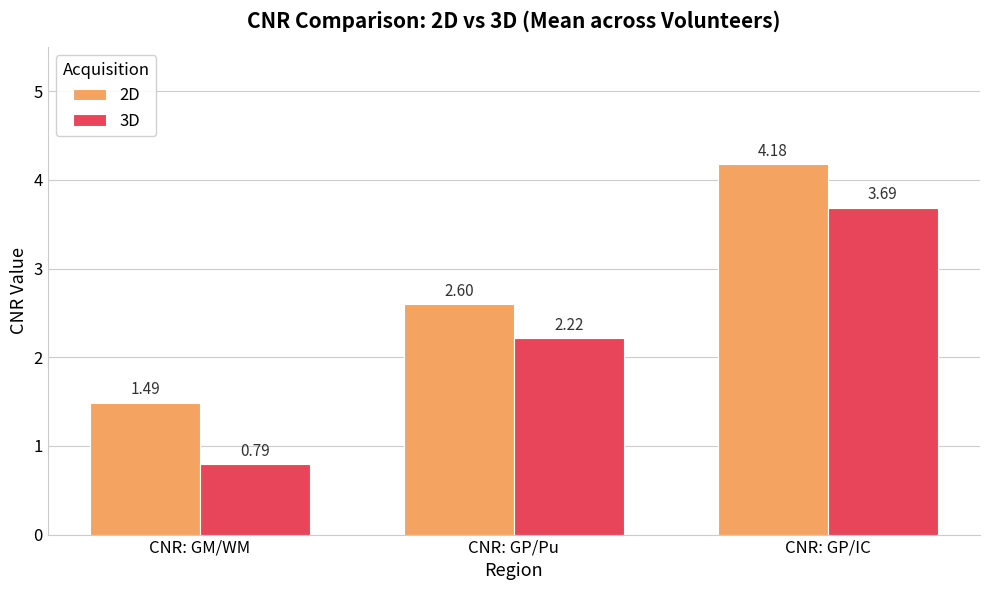

What is the sum of the 3D values at CNR: GM/WM and CNR: GP/Pu?

3.0